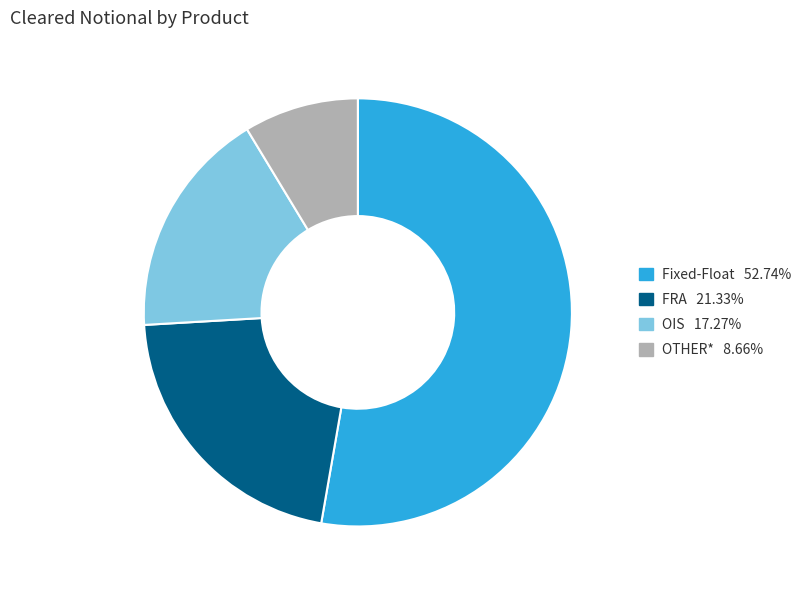

Rank the categories by value from highest to lowest.

Fixed-Float, FRA, OIS, OTHER*